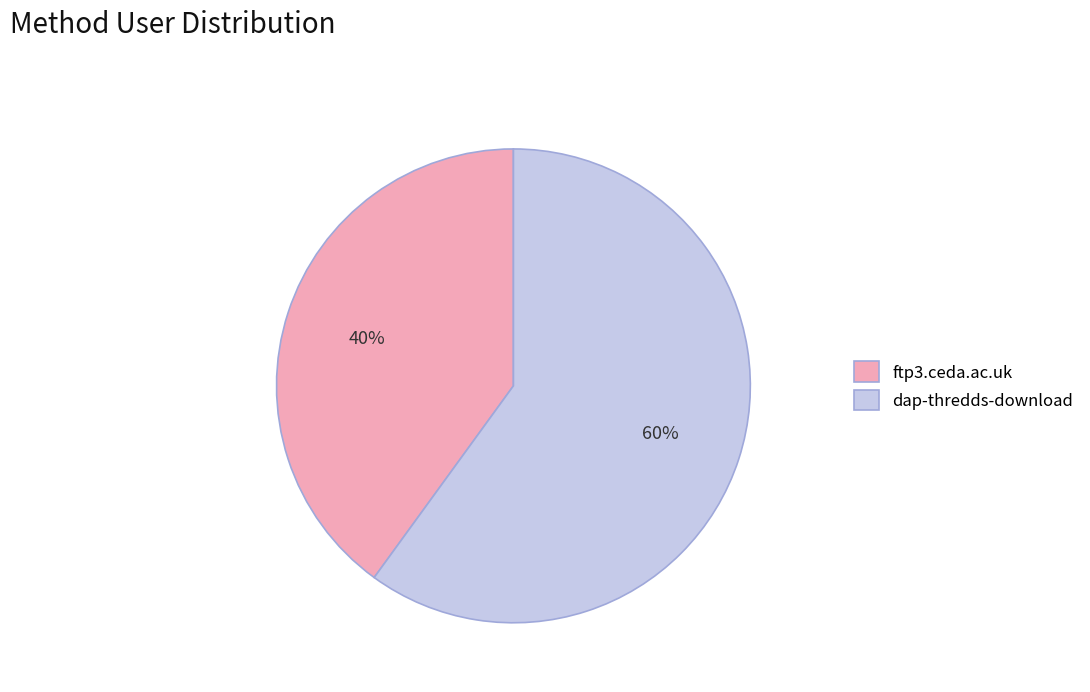

Does ftp3.ceda.ac.uk represent more than half of the total?

No